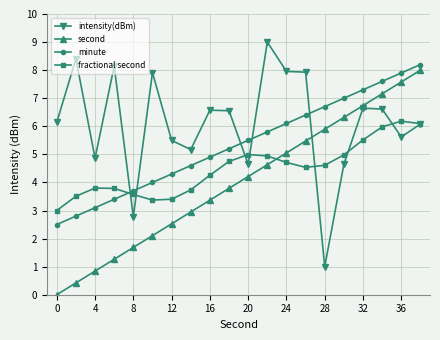

Does the chart display data point markers on the line(s)?

Yes